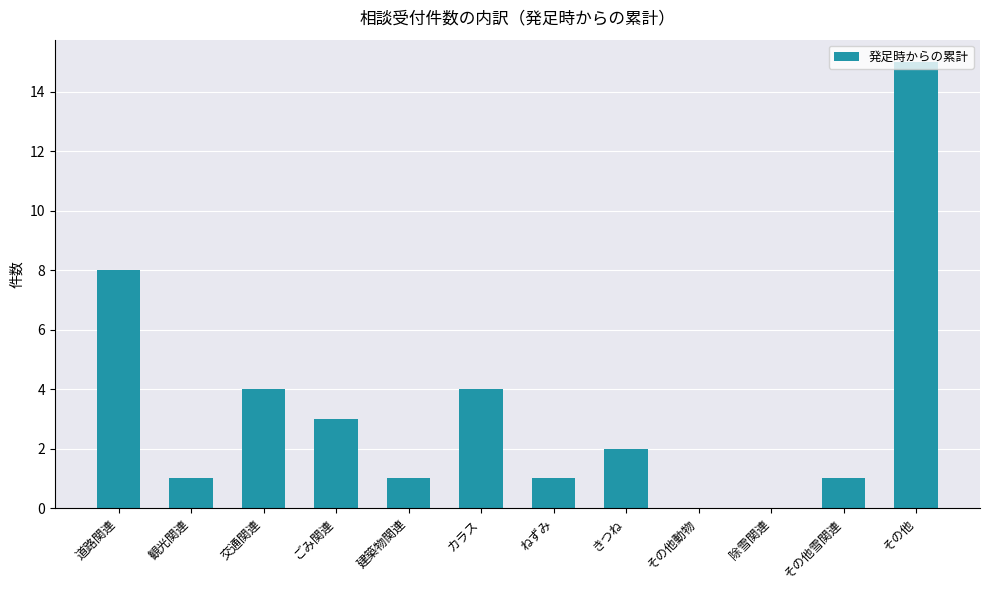

What is the sum of the values at 建築物関連 and ねずみ?

2